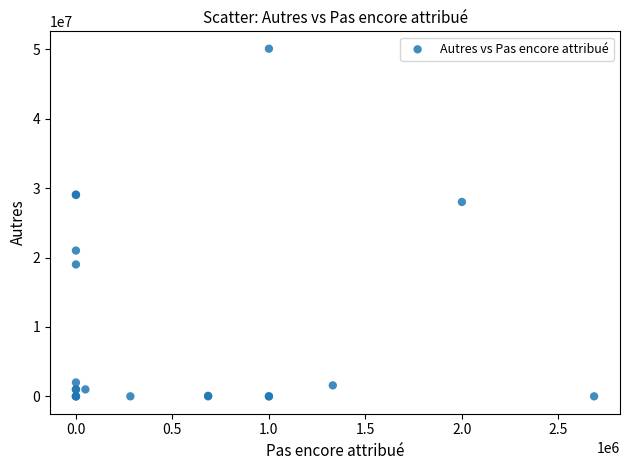

What Y value in the scatter plot is closest to 25038000?

28000000